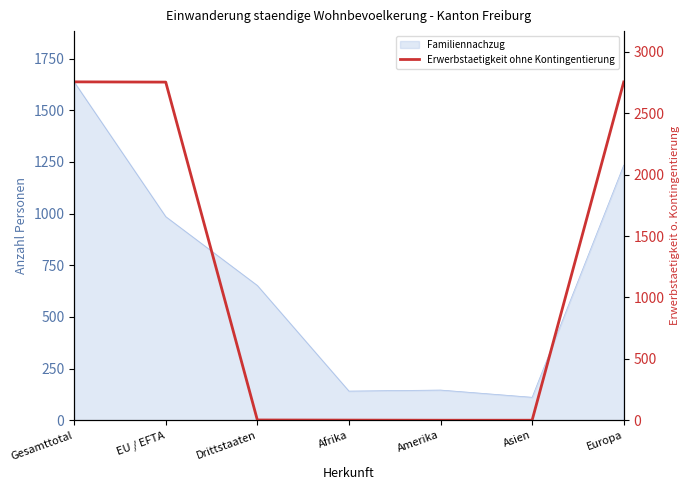

Reading left to right, what are all the values shown in this chart?

2756	2754	2	1	0	0	2755